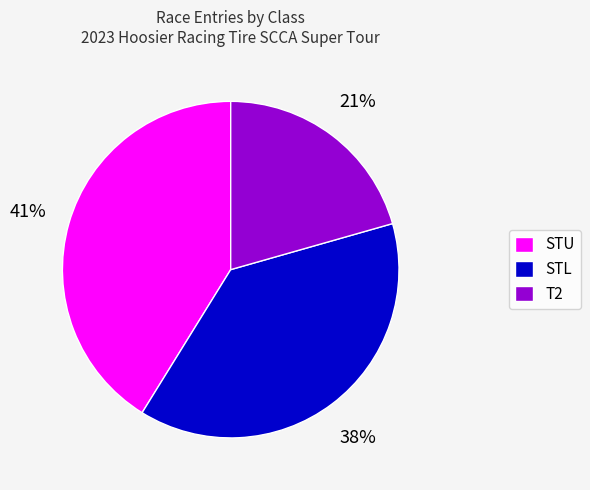

Which category has the smallest portion of the pie?

T2